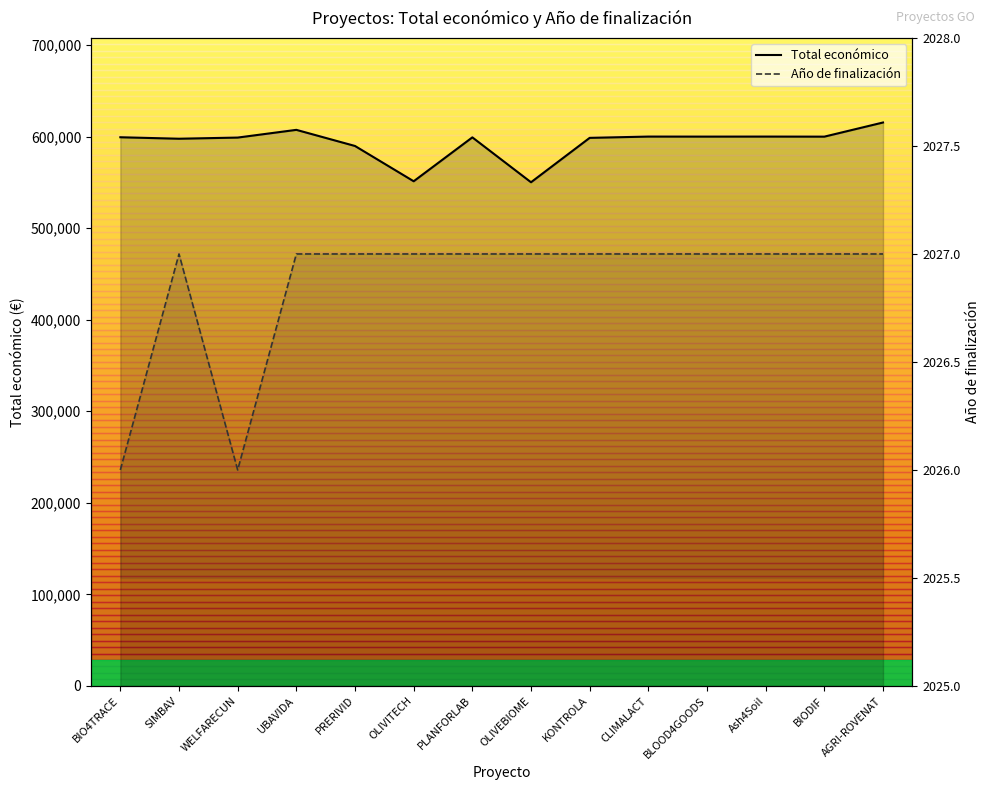

What is the difference between the second highest and second lowest values in the Año de finalización series?

1